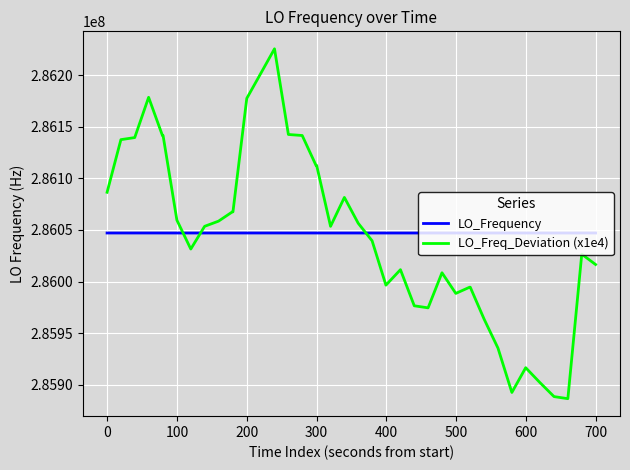

Which series has the widest spread of values?

LO_Freq_Deviation (x1e4)